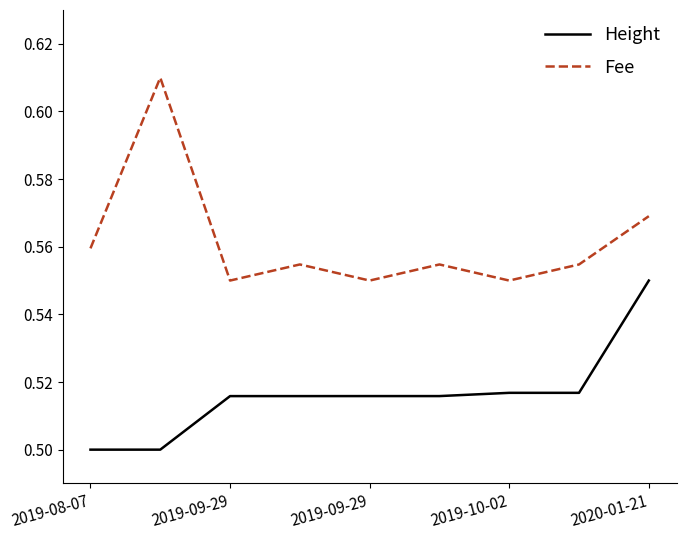

Which series has the largest total across all categories?

Fee